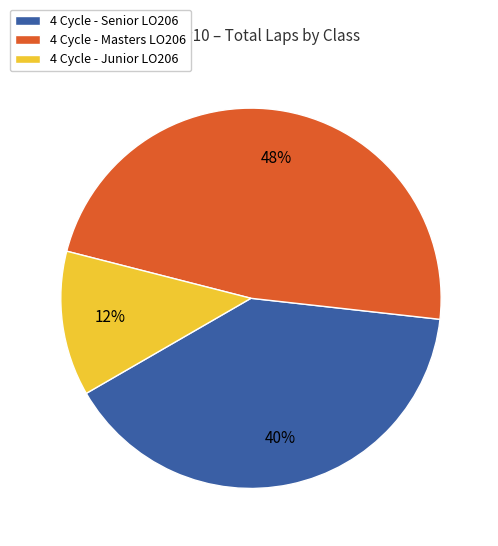

Is there a majority slice in this chart?

No